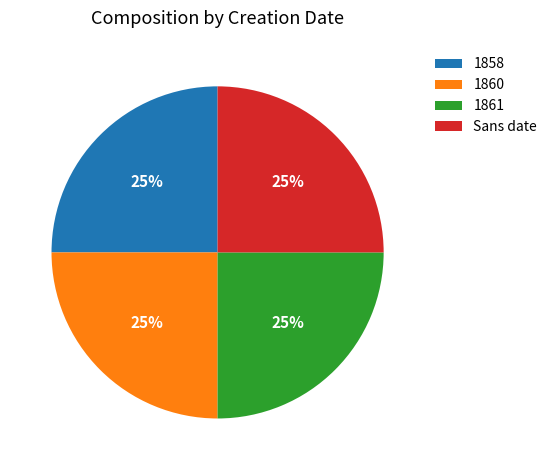

To the nearest percent, what is the average slice percentage?

25%